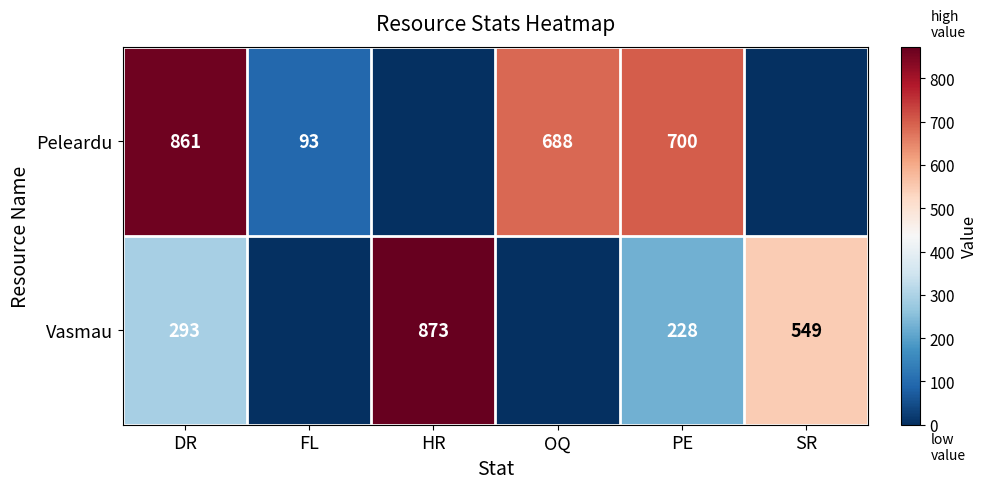

At how many categories does at least one series exceed 68?

6